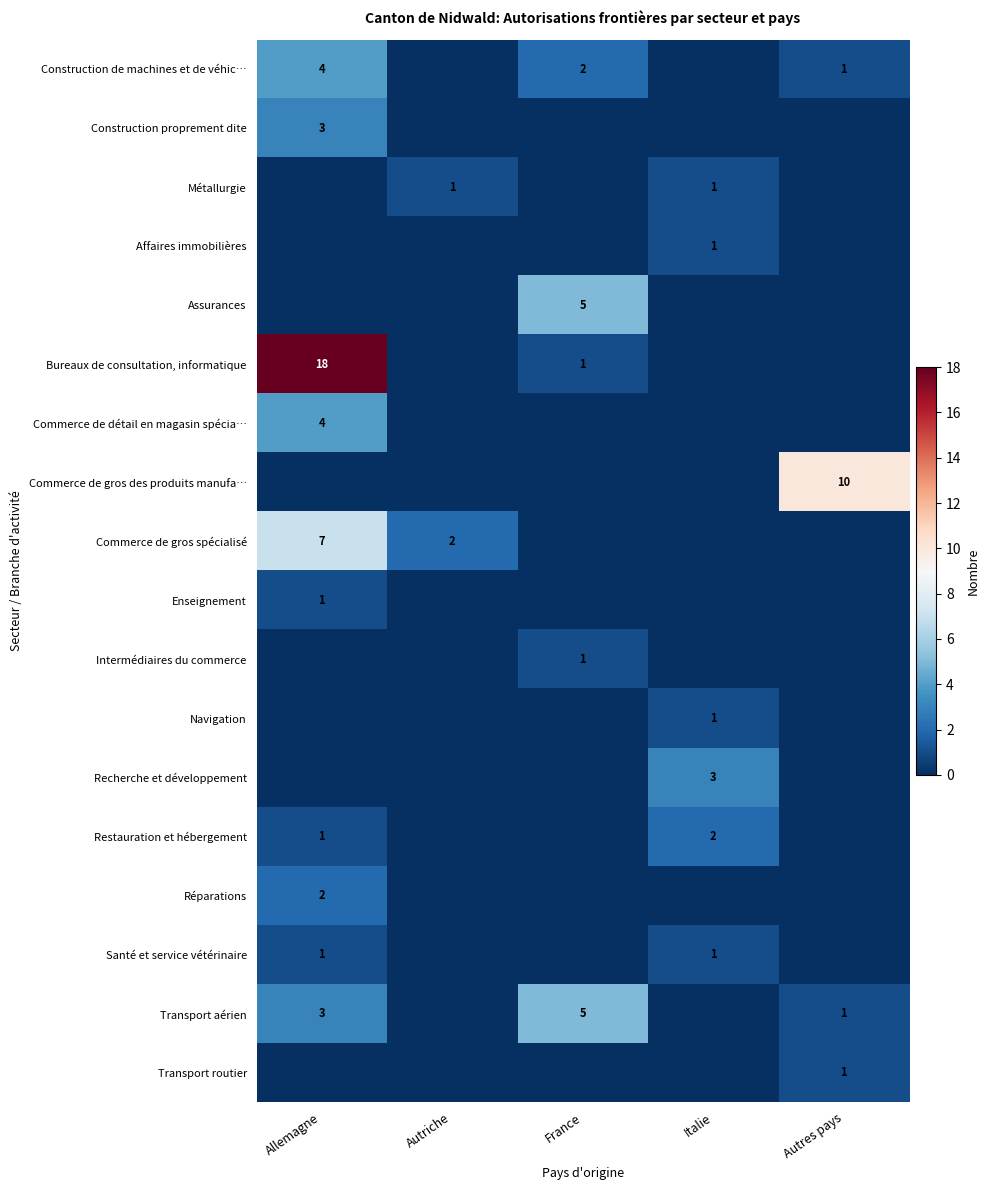

Count the number of categories in the chart.

5